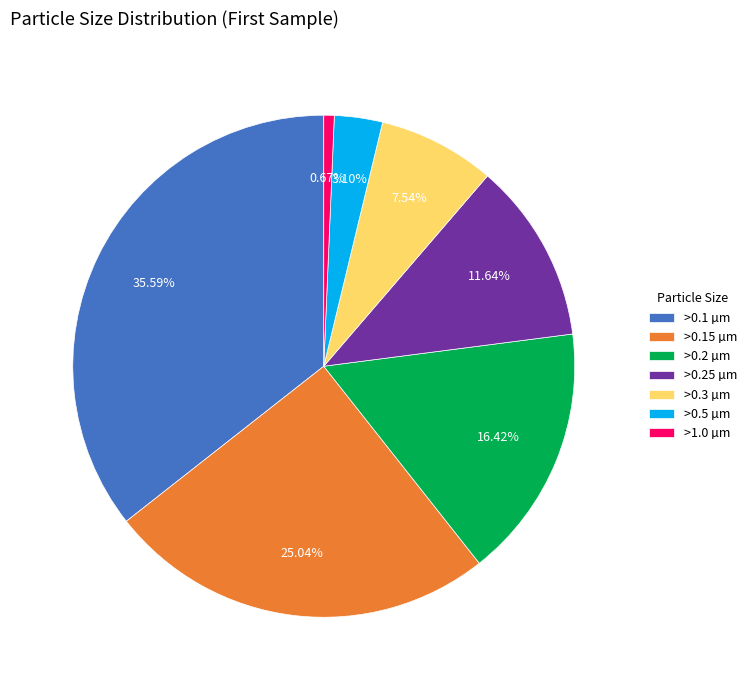

Is there any slice that represents more than half of the pie?

No